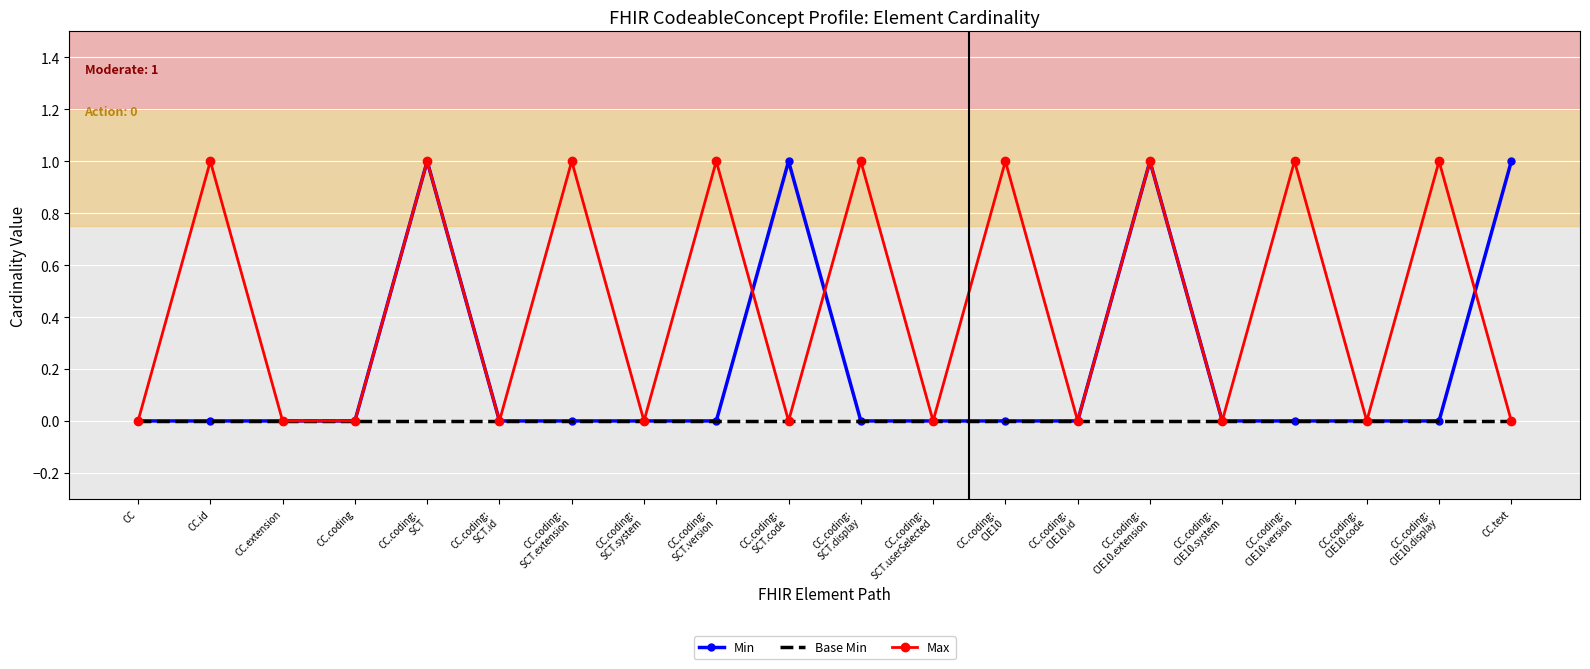

Rank the series by their average value, from highest to lowest.

Max, Min, Base Min